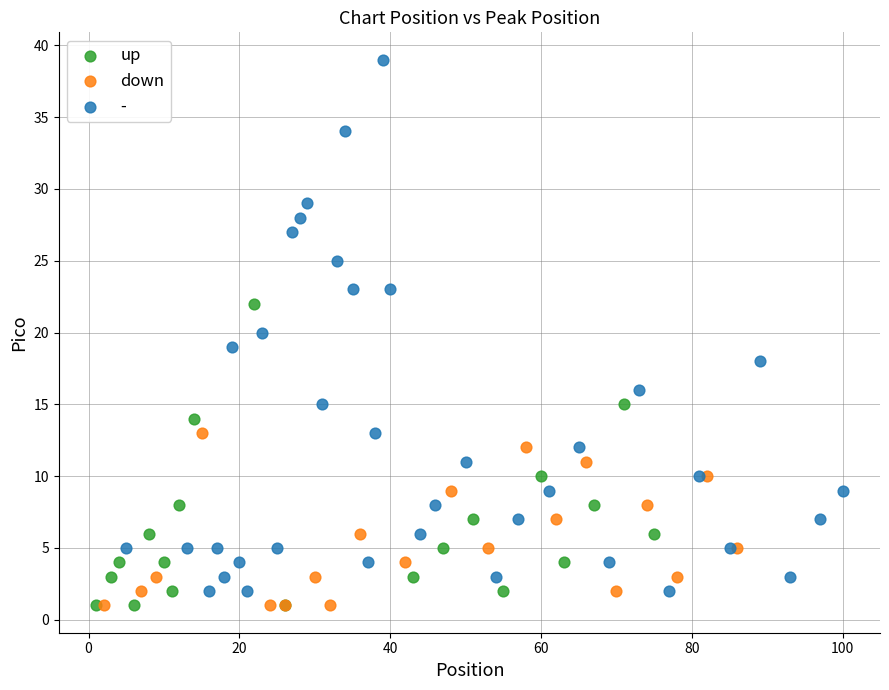

Which series reaches the maximum Y coordinate?

-